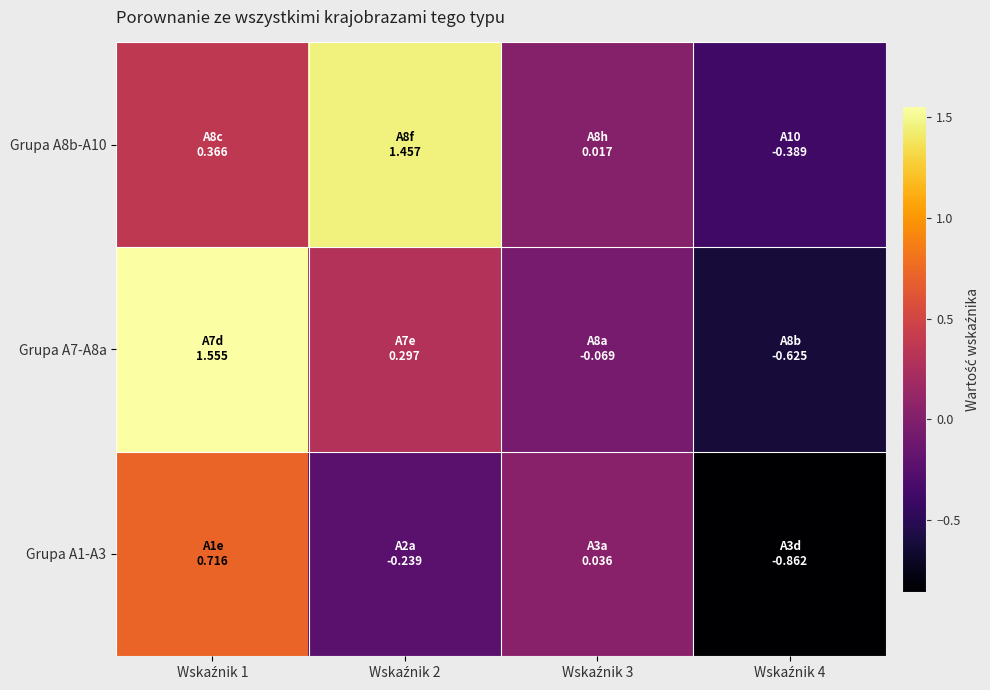

Which series has the widest spread of values?

Grupa A7-A8a